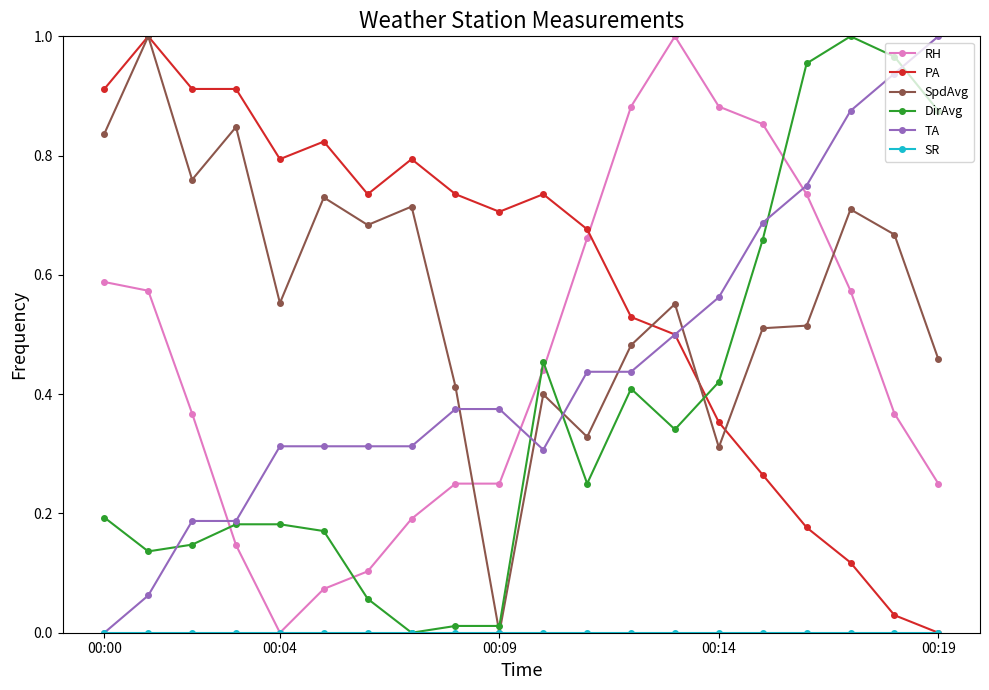

True or false: PA has more than 2 interior local peaks.

True